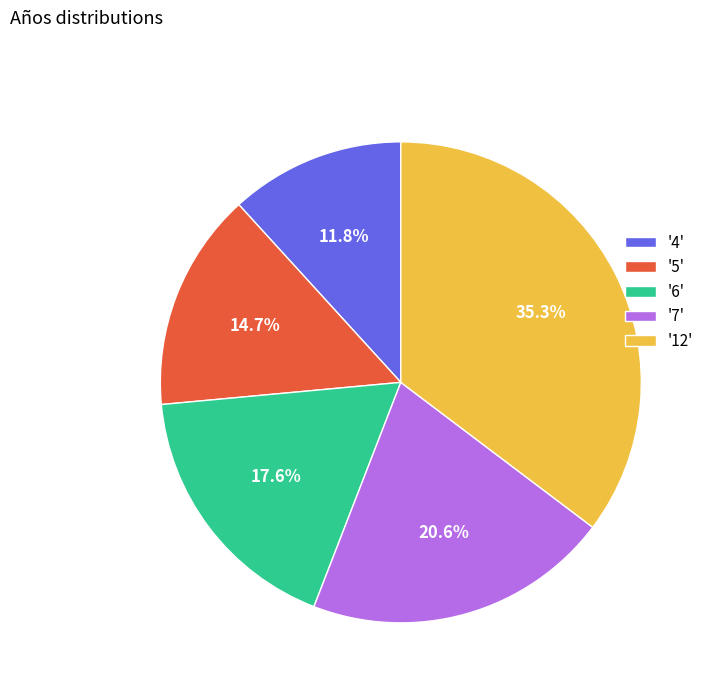

Is the sum of '7' and '5' greater than half?

No